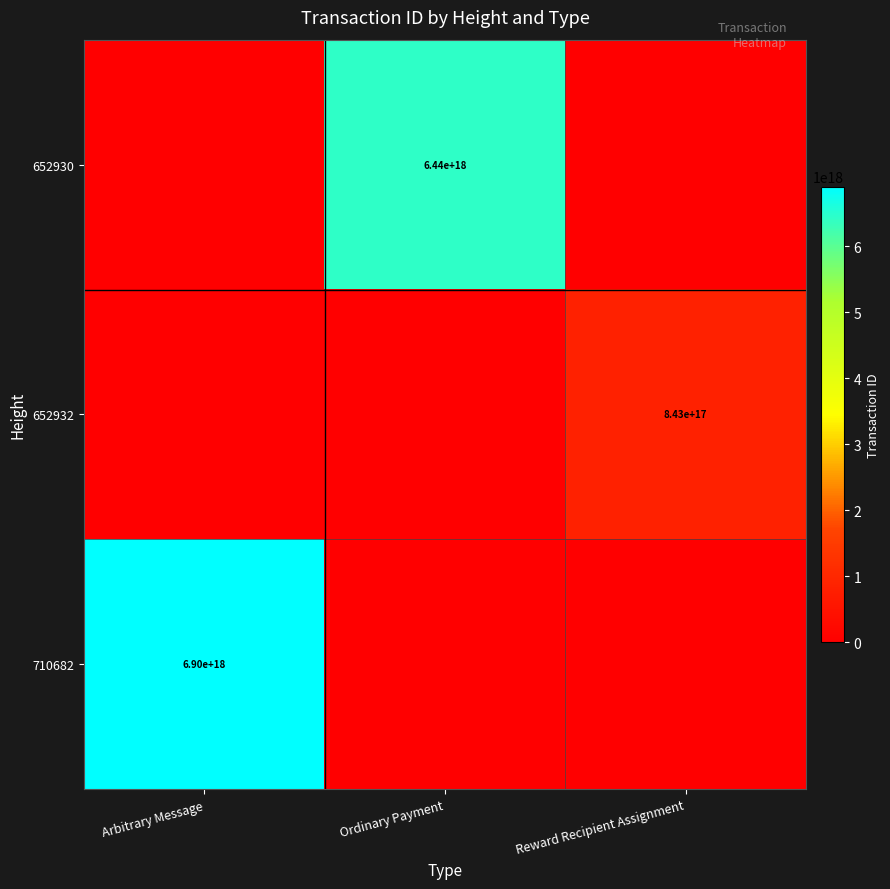

The 652932 series shows 843000000000000000 at Reward Recipient Assignment. True or false?

True